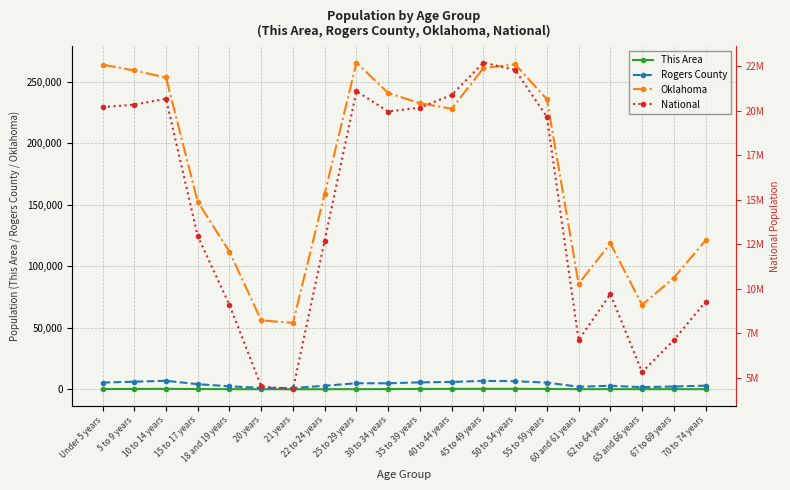

What is the value of the This Area point at the 1st from the left?

198